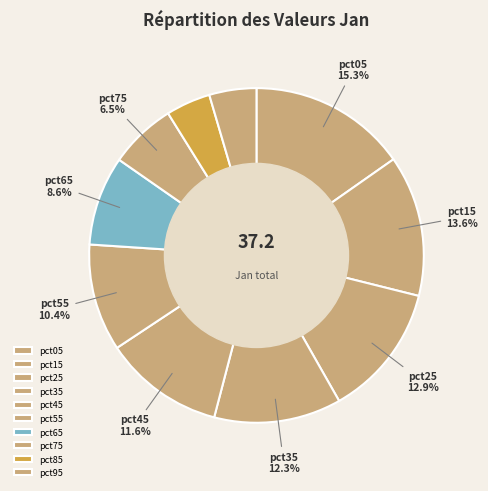

The pct65 slice represents 24% of the pie. True or false?

False